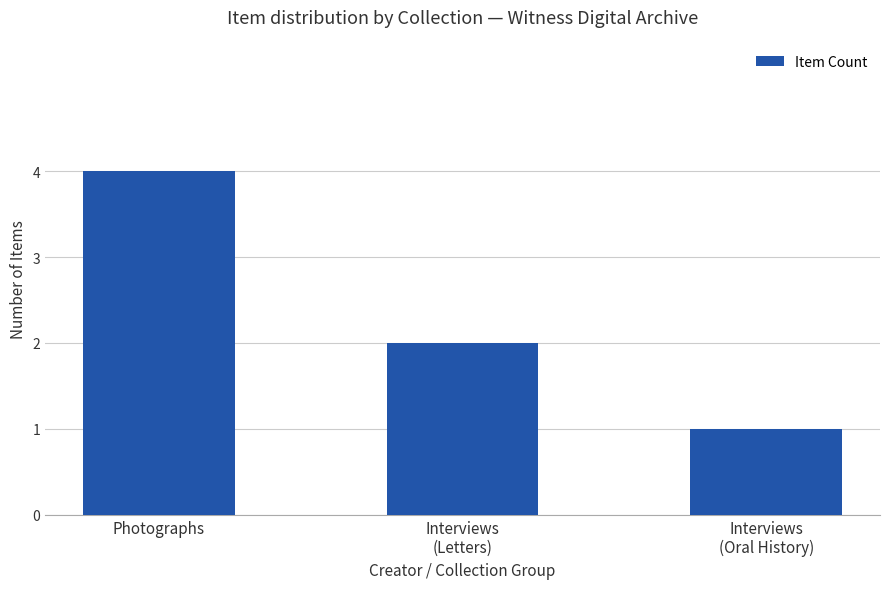

The chart shows a value of 4 at Photographs. True or false?

True